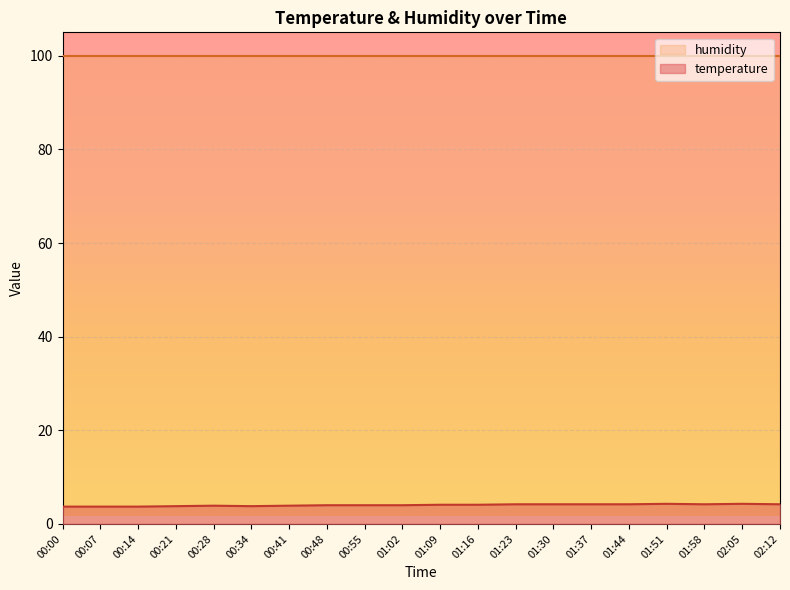

How many interior local peaks (higher than both neighbors) does the data have?

3